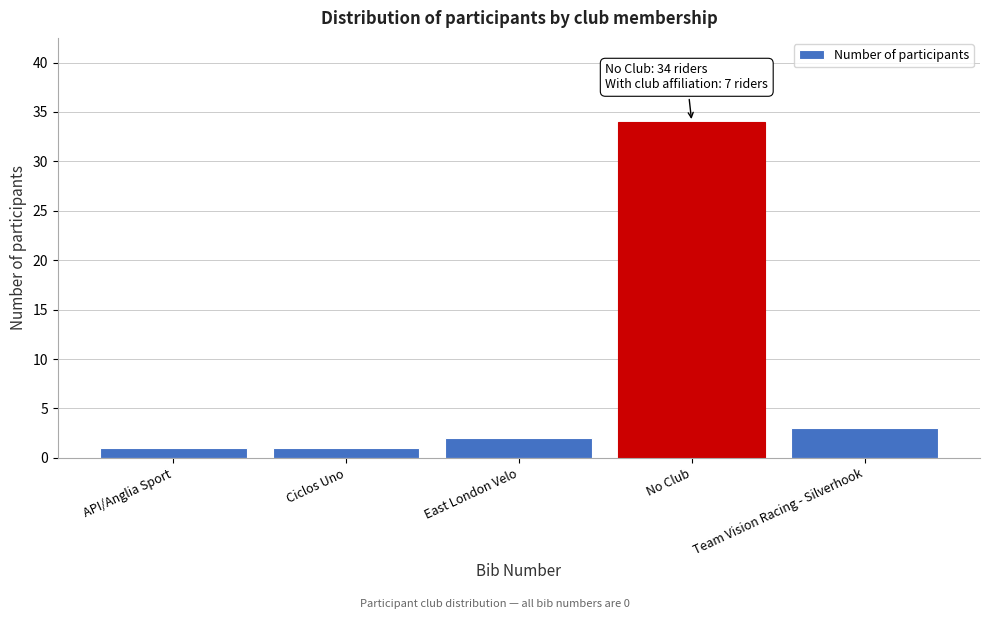

Reading left to right, extract all data points from this chart.

API/Anglia Sport=1	Ciclos Uno=1	East London Velo=2	No Club=34	Team Vision Racing - Silverhook=3